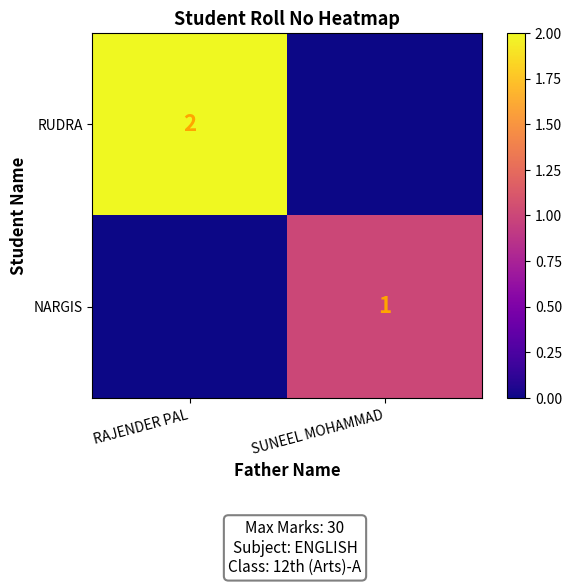

What is the highest value of the RUDRA series?

2